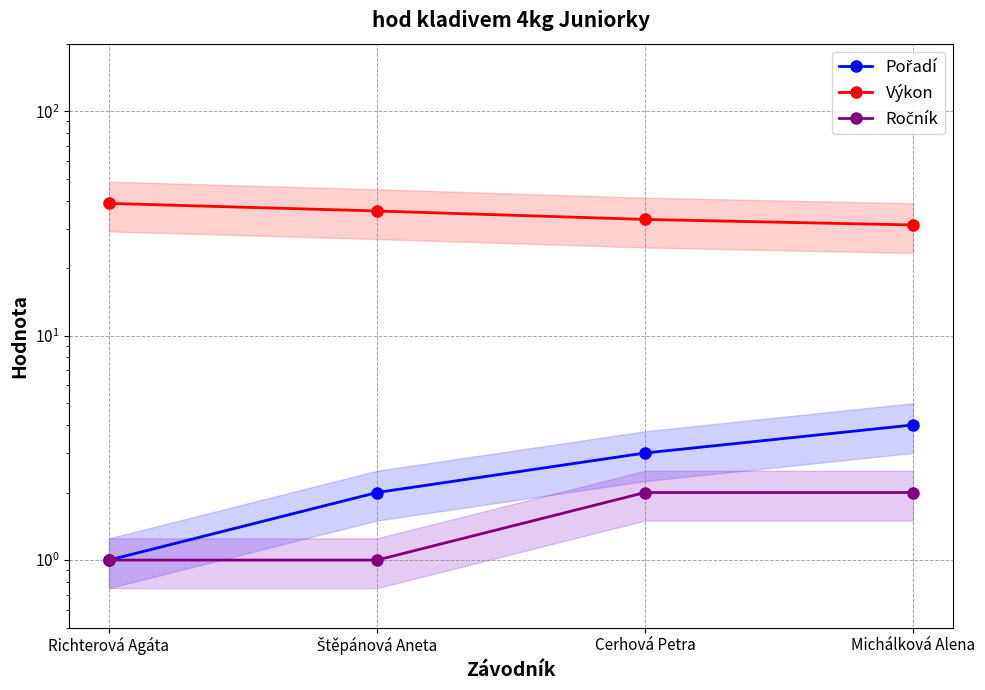

True or false: Výkon and Ročník cross at least once.

False